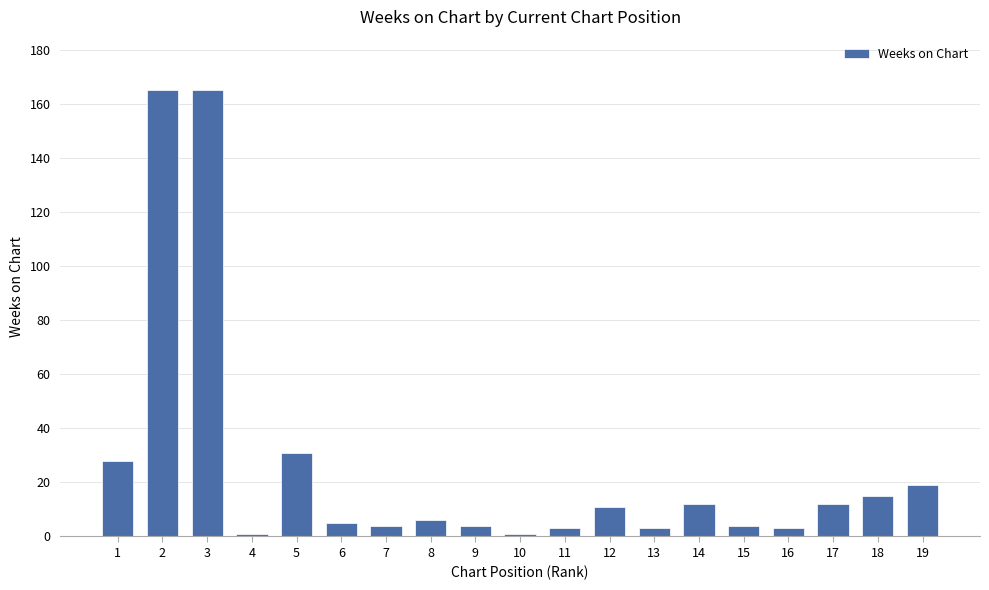

What is the maximum value shown in the chart?

165